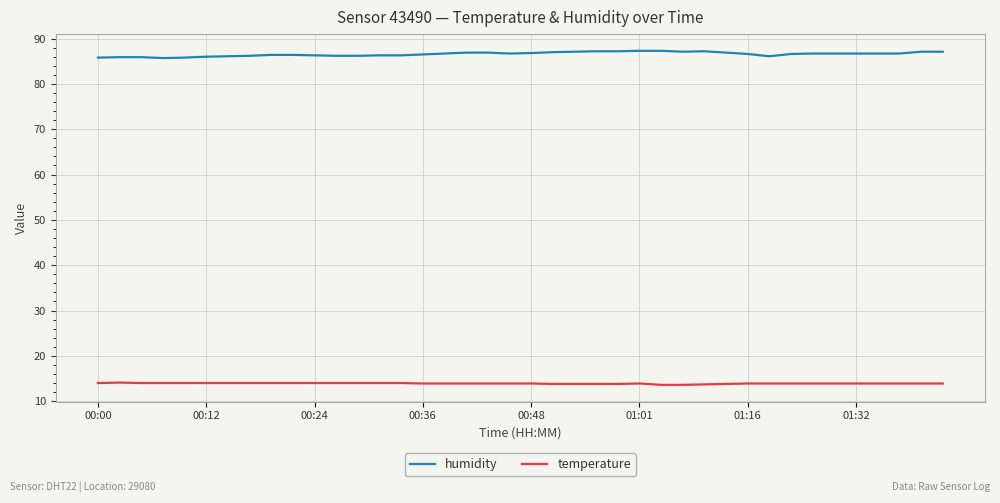

True or false: humidity and temperature cross at least once.

False